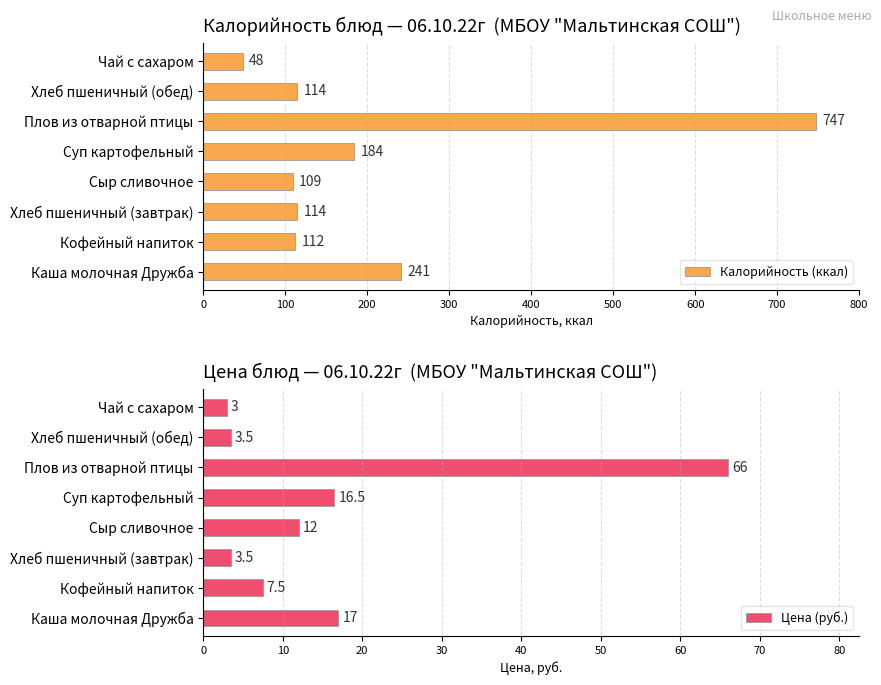

The value of Калорийность (ккал) at Хлеб пшеничный (обед) is 114. True or false?

True